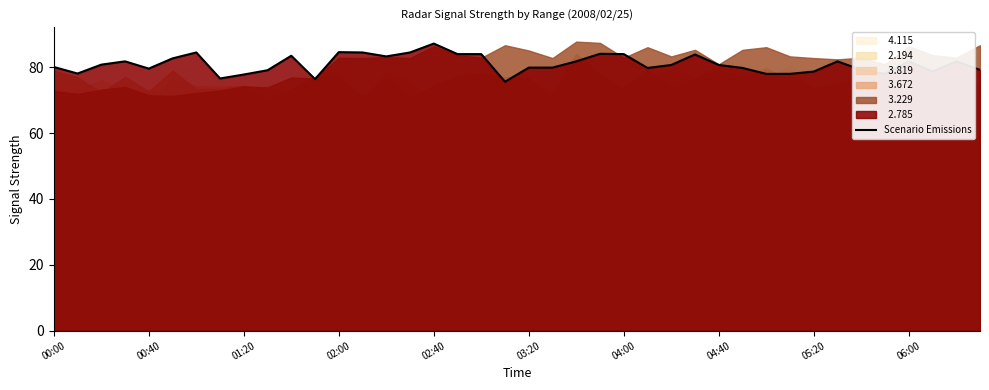

The Scenario Emissions series shows 84.0 at 04:00. True or false?

True